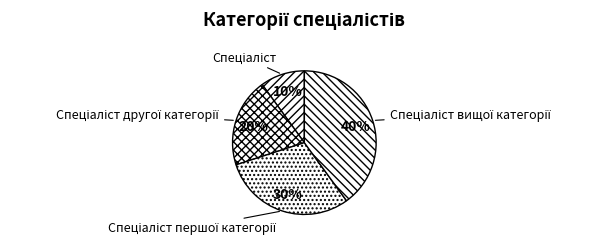

Is there a majority slice in this chart?

No